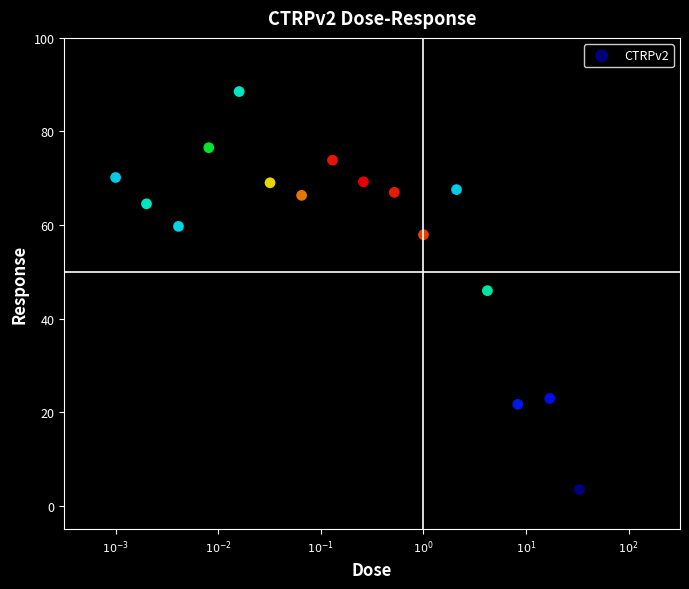

What is the range of Y values (max minus min)?

85.1